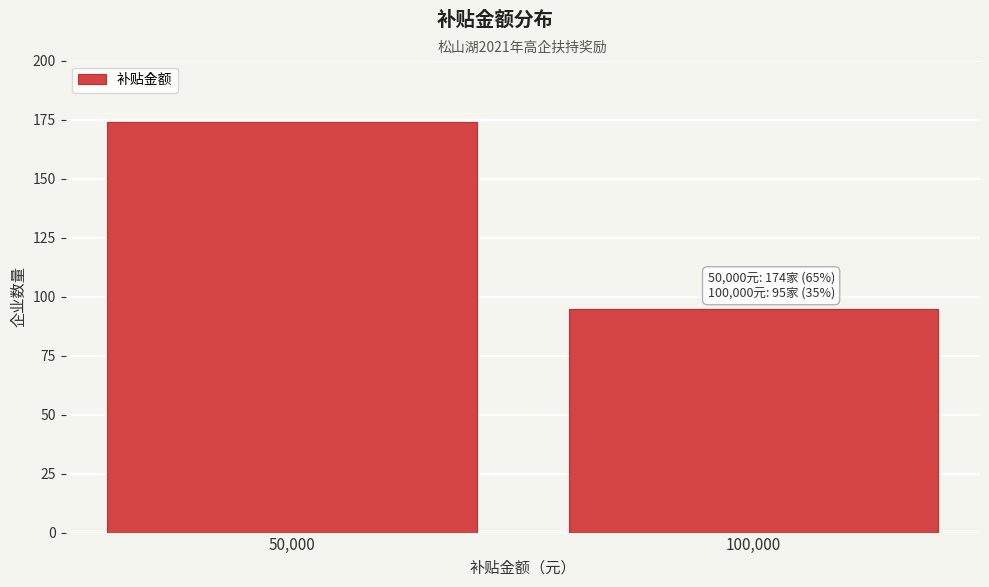

Reading left to right, what are all the values shown in this chart?

50,000=174	100,000=95